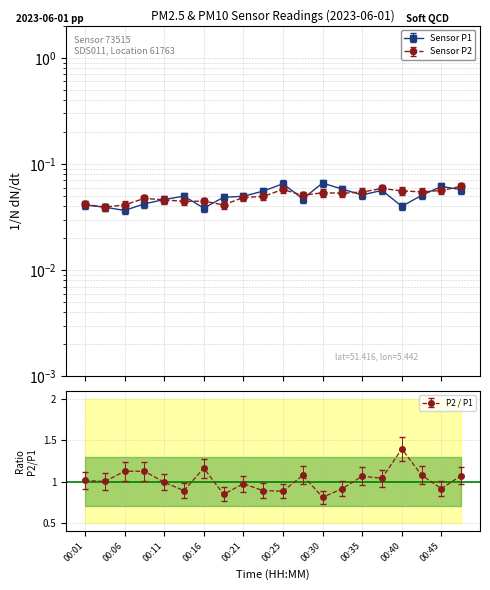

Rank the categories by P2 value from lowest to highest.

00:04, 00:06, 00:18, 00:01, 00:13, 00:16, 00:11, 00:08, 00:21, 00:23, 00:28, 00:33, 00:30, 00:35, 00:42, 00:40, 00:45, 00:25, 00:38, 00:47